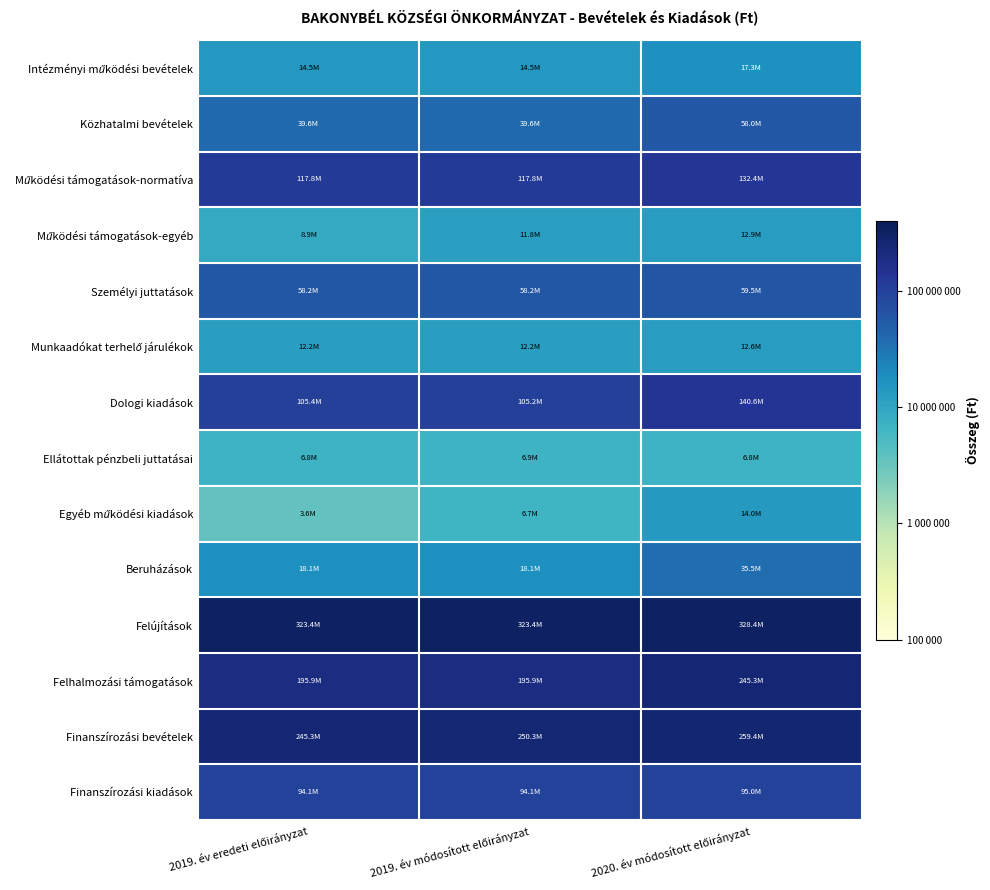

Which category has the lowest value across all series?

2019. év eredeti előirányzat